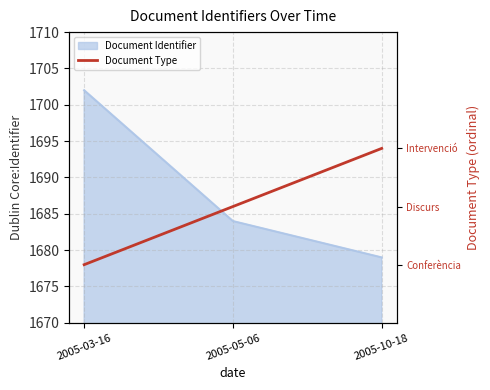

Does the chart have visible grid lines?

Yes